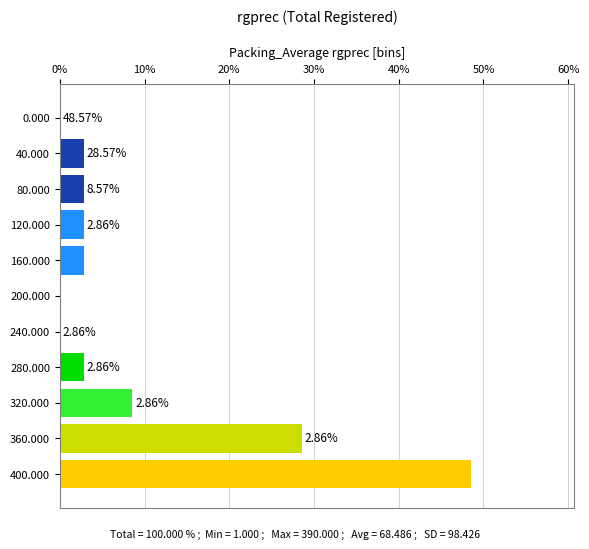

What is the ratio of the value at 360.000 to the value at 280.000?

10.0